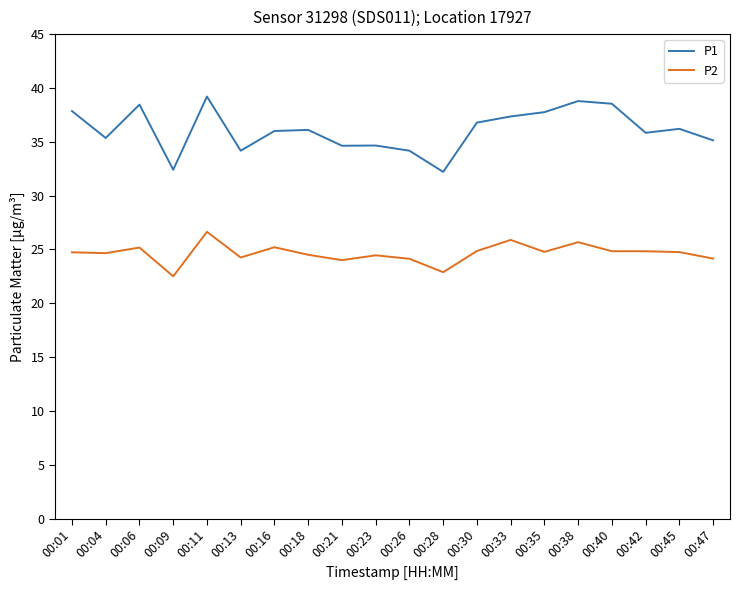

What is the smallest value displayed?

22.5